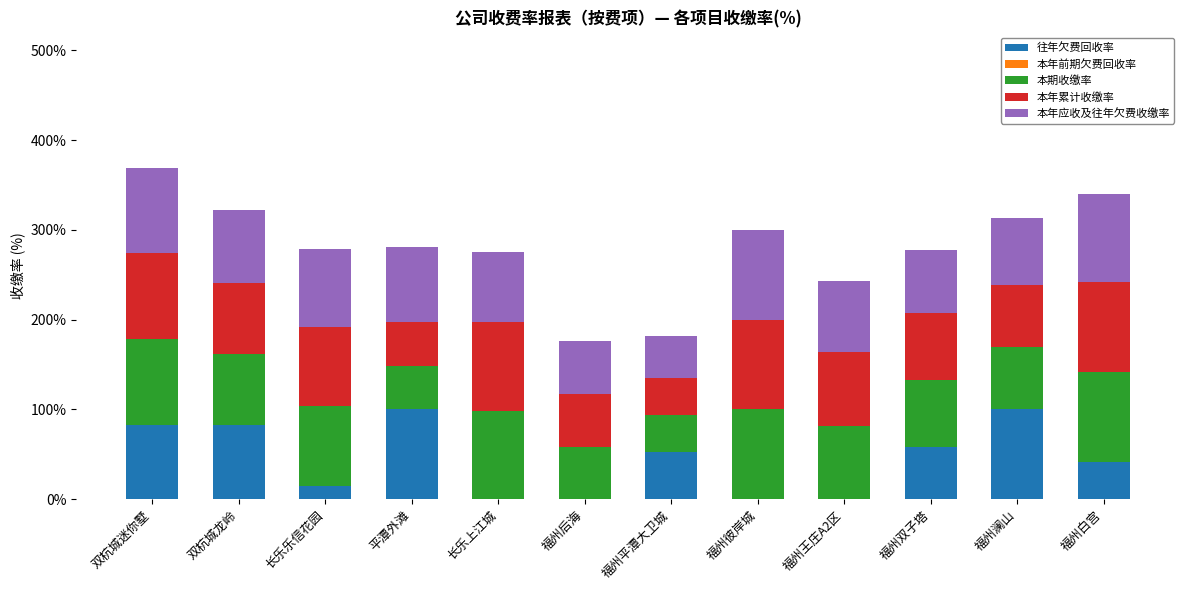

What is the total value across all series at 福州王庄A2区?

242.7